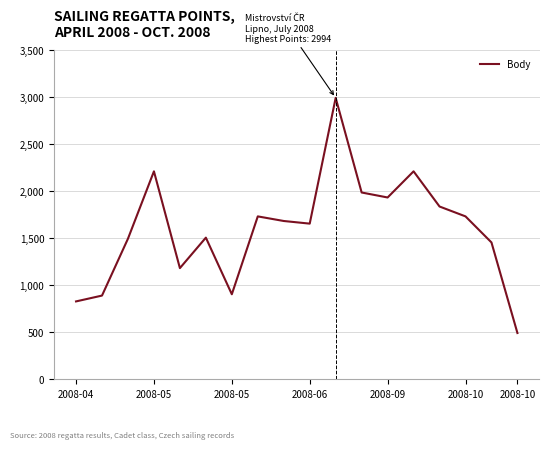

What is the difference between the maximum and minimum values?

2500